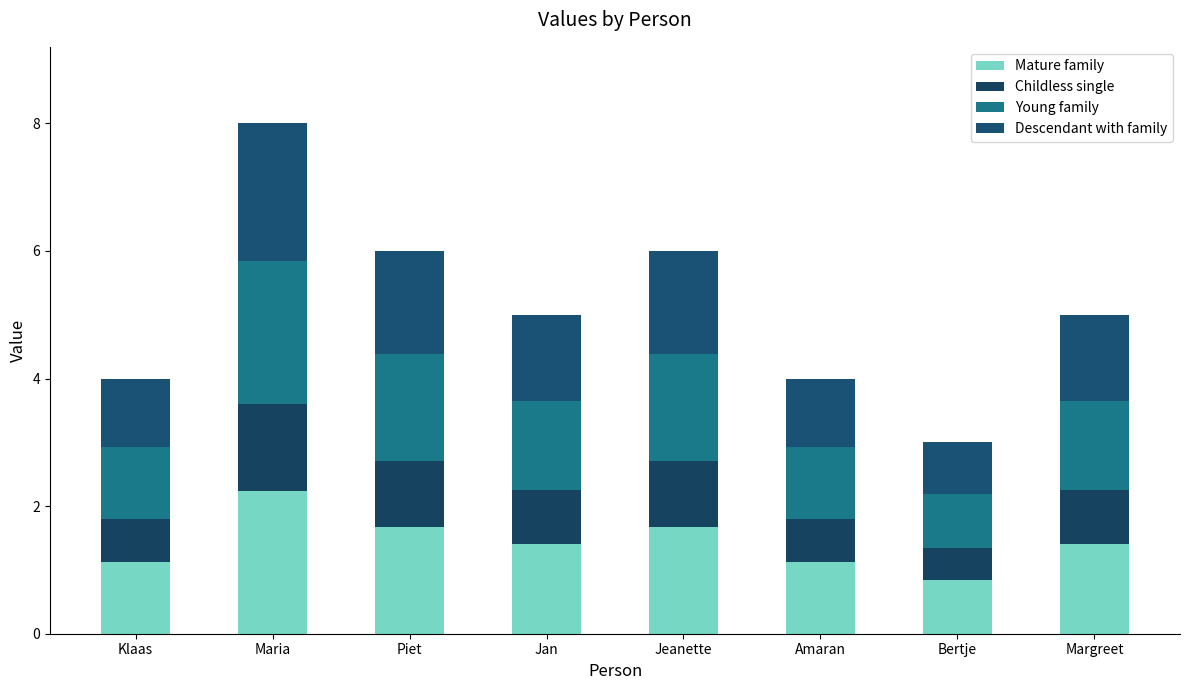

How many distinct data groups are displayed?

4